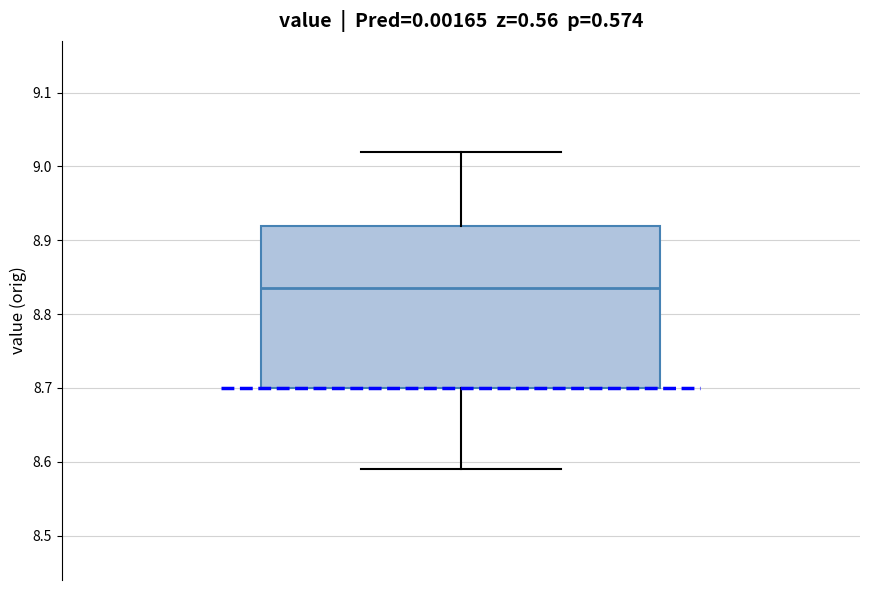

Transcribe this box plot: give where the median line is, the range the box spans, and where the two whiskers end, as read against the y-axis. The values are not printed on the chart, so give them approximately, as read against the axis.

median 8.84, box 8.70 to 8.92, whiskers 8.59 to 9.02